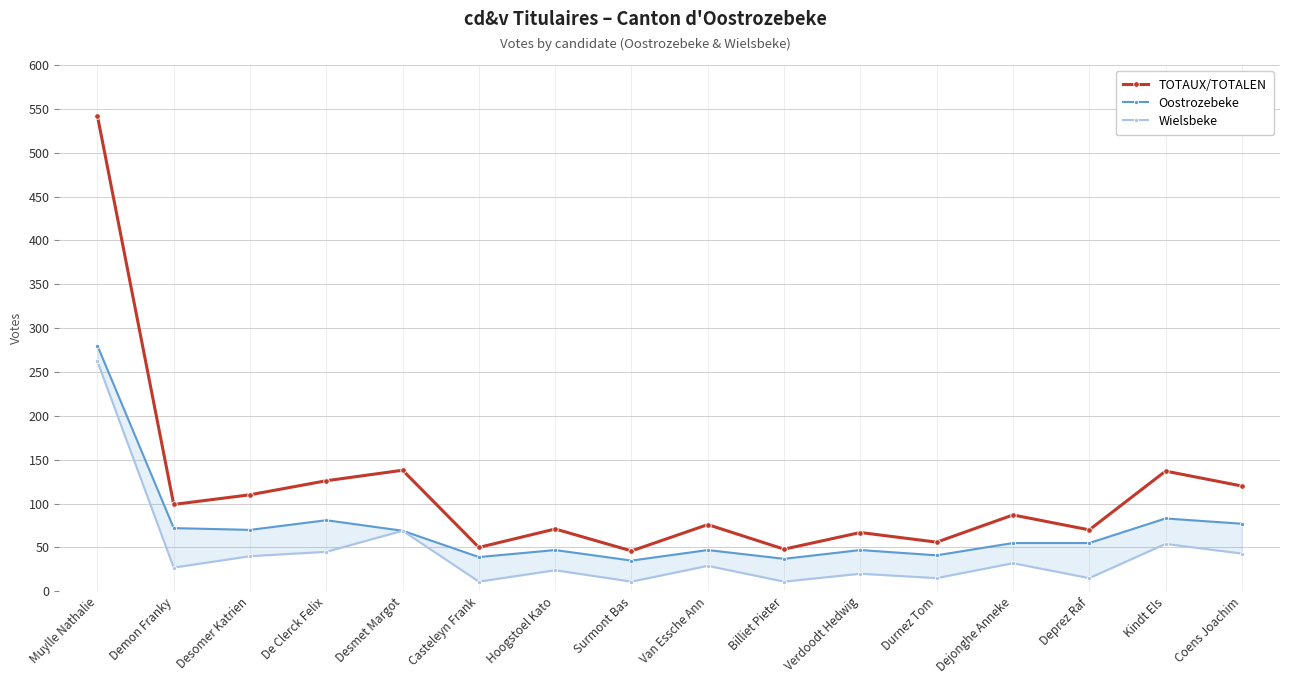

True or false: Oostrozebeke has a value of 55 at Dejonghe Anneke.

True